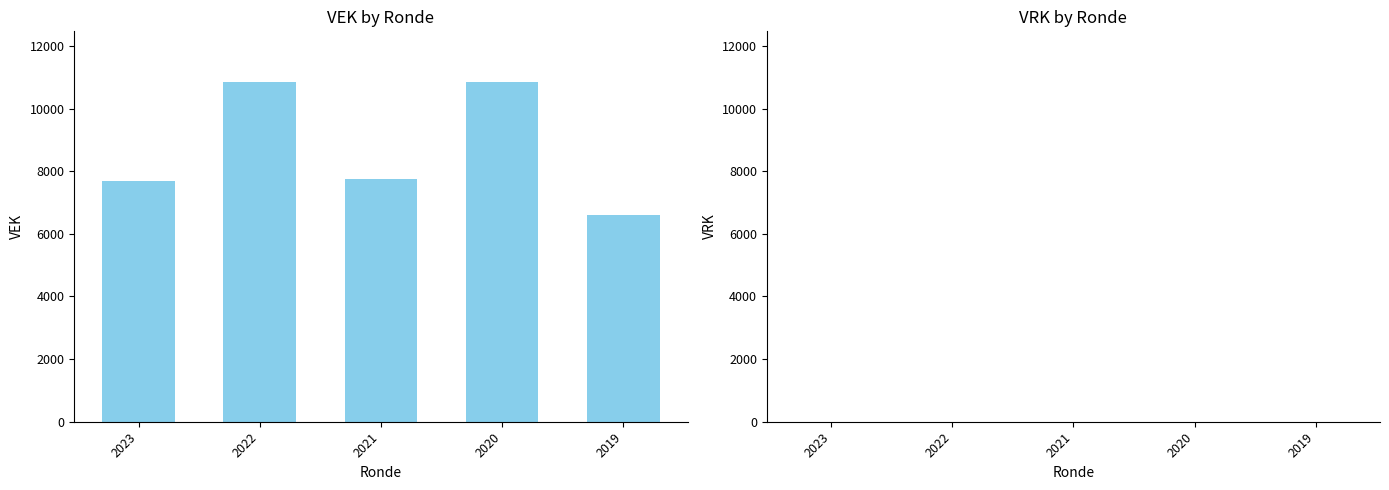

Count the number of data series in this chart.

1